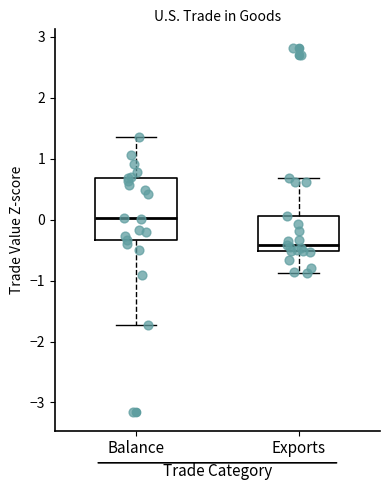

Which box has the highest median line?

Balance